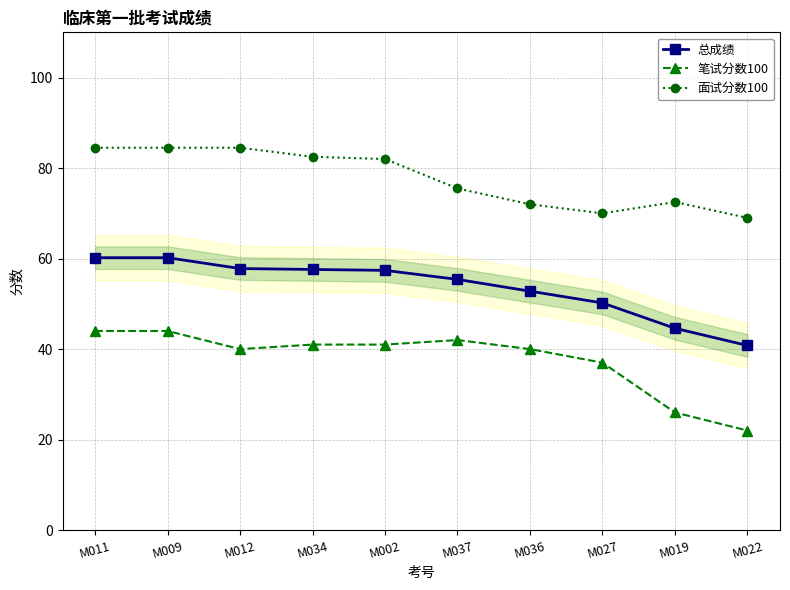

What is the difference between the maximum and minimum values in the 面试分数100 series?

15.5